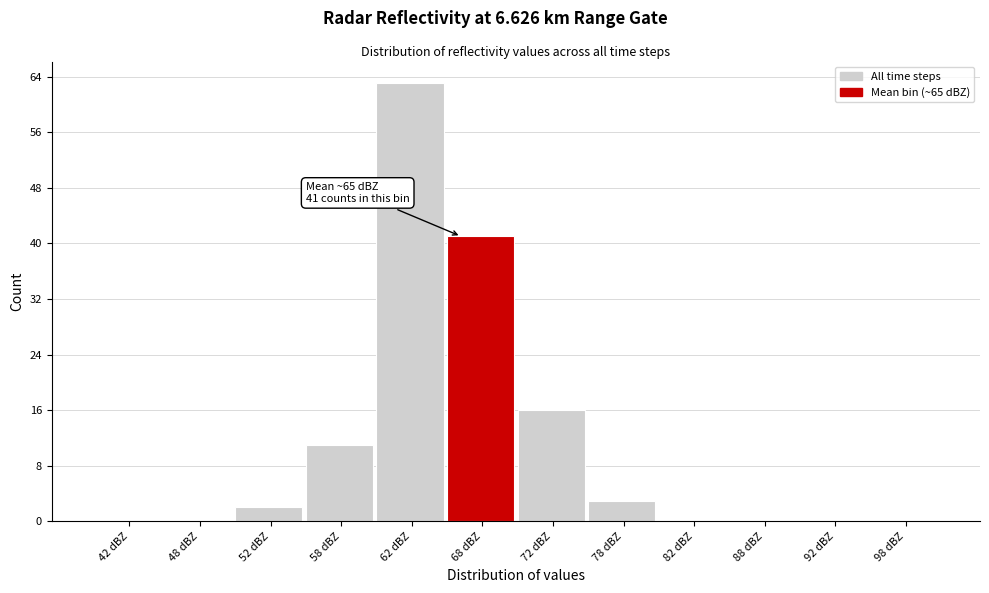

Over which range of the x-axis is the bar tallest?

60 to 65